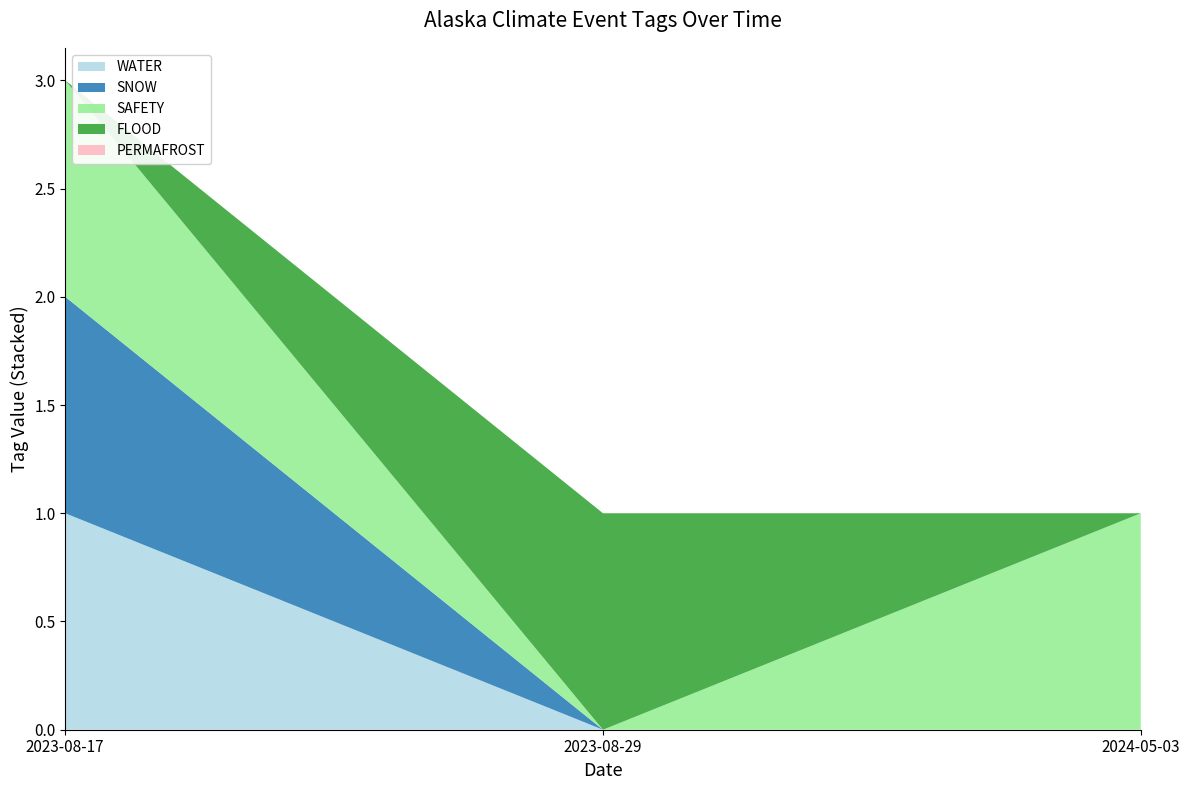

Reading left to right, list all the values displayed in this chart.

WATER: 2023-08-17=1	2023-08-29=0	2024-05-03=0
SNOW: 2023-08-17=1	2023-08-29=0	2024-05-03=0
SAFETY: 2023-08-17=1	2023-08-29=0	2024-05-03=1
FLOOD: 2023-08-17=0	2023-08-29=1	2024-05-03=0
PERMAFROST: 2023-08-17=0	2023-08-29=0	2024-05-03=0